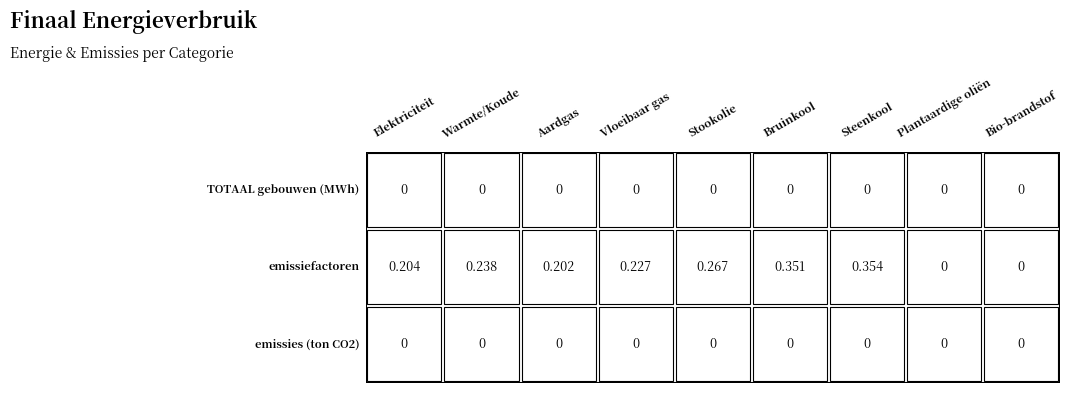

Which series changed the most between TOTAAL gebouwen (MWh) and 8?

emissiefactoren